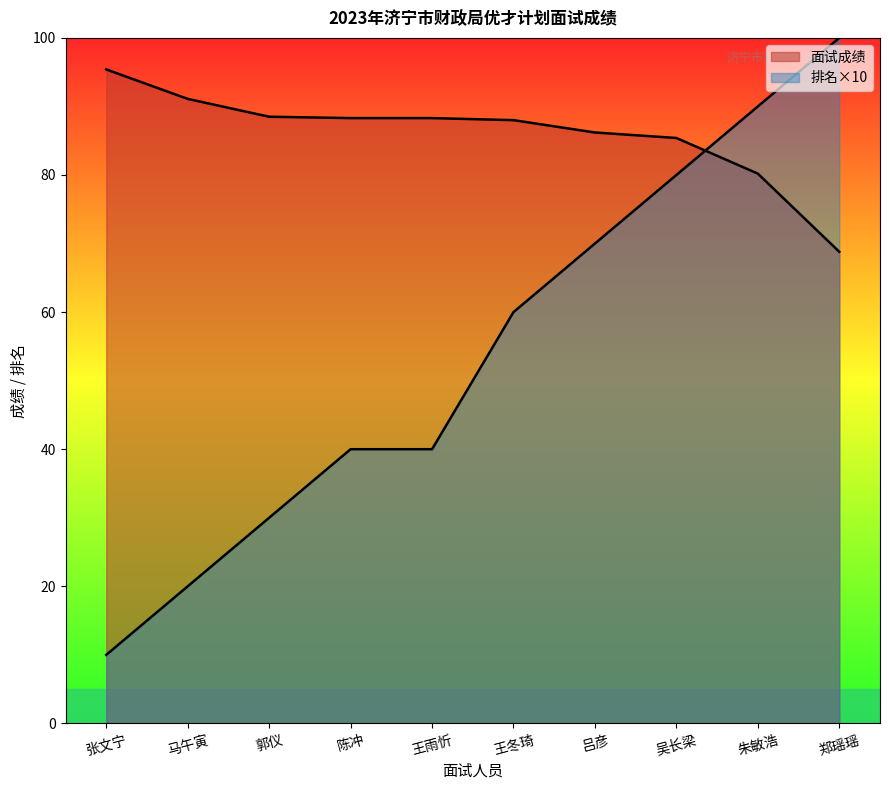

Reading right to left, list all the values displayed in this chart.

面试成绩: 郑瑶瑶=68.8	朱敏浩=80.2	吴长梁=85.4	吕彦=86.2	王冬琦=88.0	王雨忻=88.3	陈冲=88.3	郭仪=88.5	马午寅=91.1	张文宁=95.4
排名: 郑瑶瑶=100.0	朱敏浩=90.0	吴长梁=80.0	吕彦=70.0	王冬琦=60.0	王雨忻=40.0	陈冲=40.0	郭仪=30.0	马午寅=20.0	张文宁=10.0